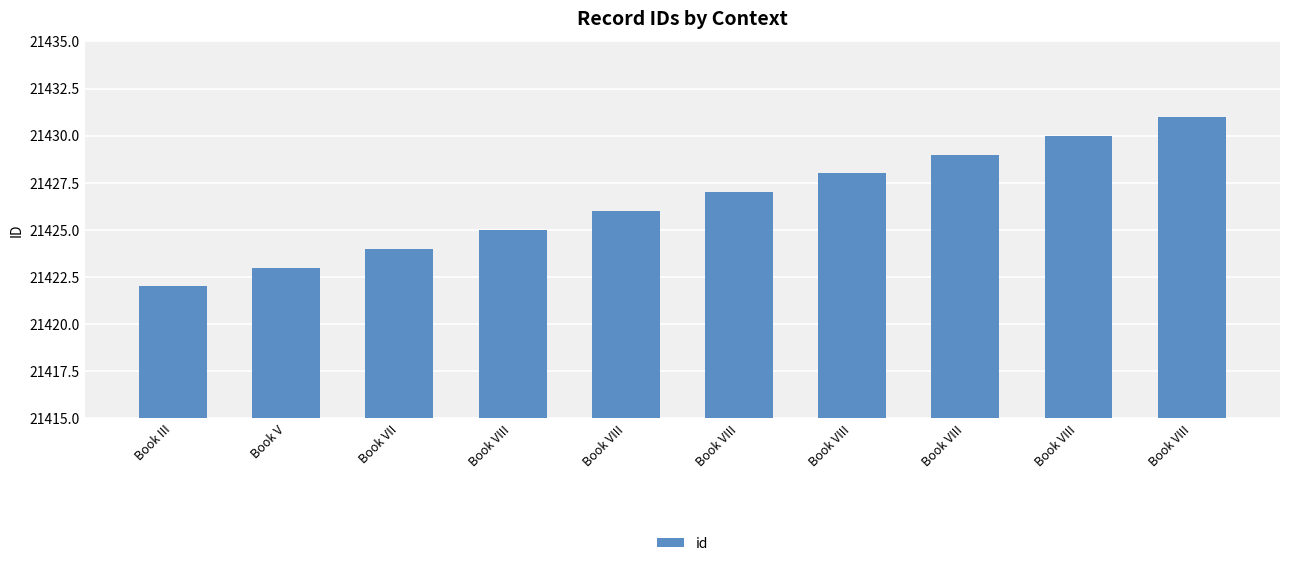

Does the chart contain any negative values?

No